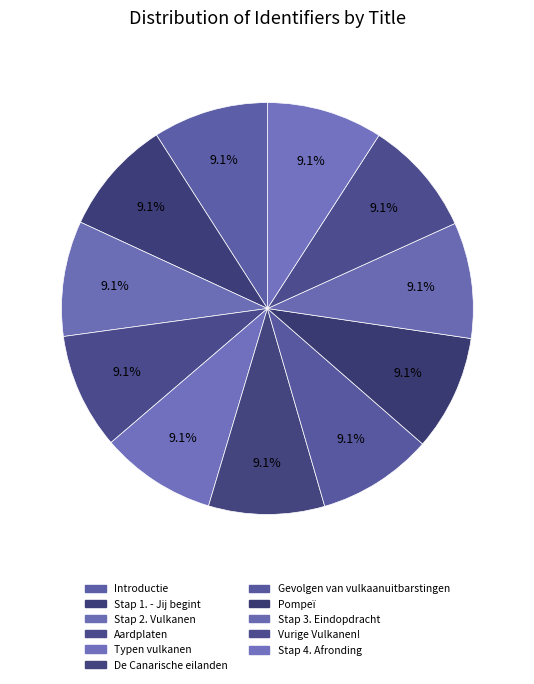

Count the number of slices in the pie.

11